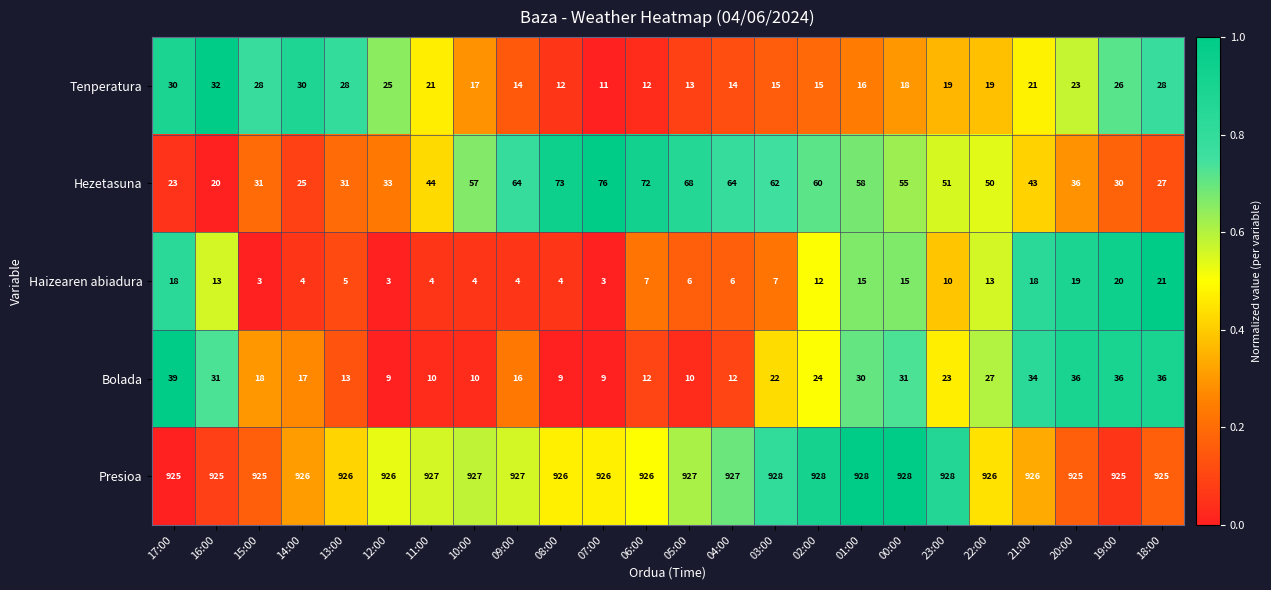

Which series changed the most between 04:00 and 23:00?

Hezetasuna